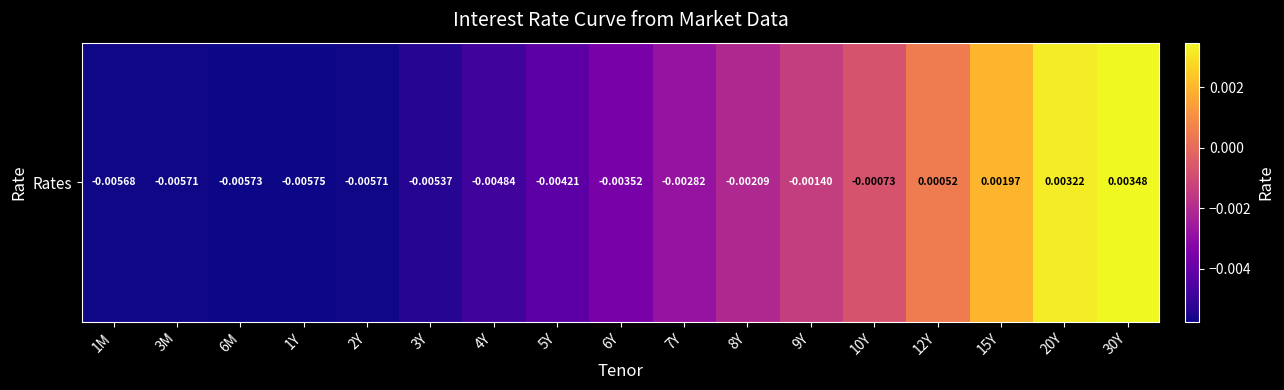

The chart shows a value of 0.0 at 15Y. True or false?

False